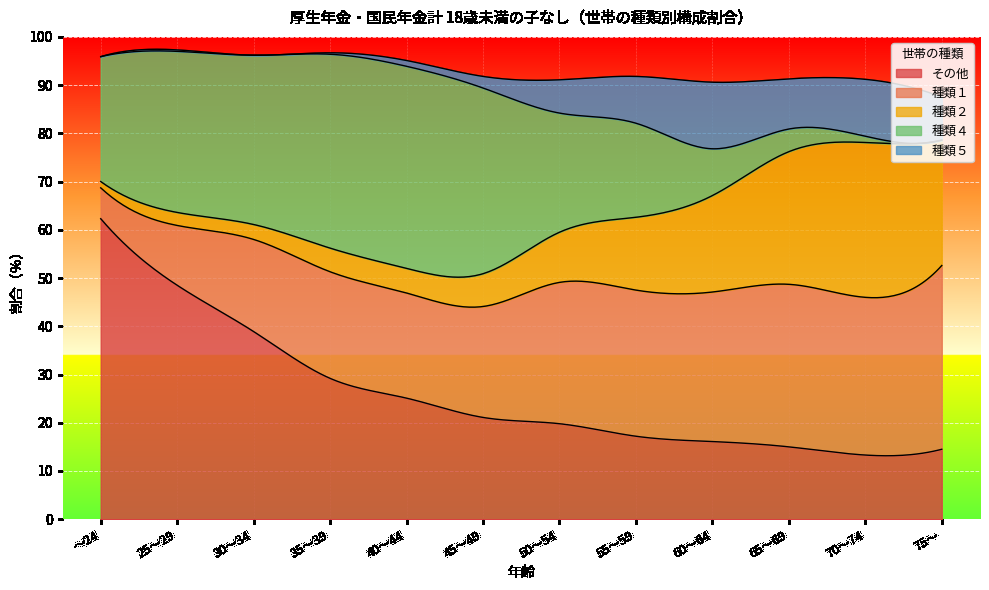

True or false: 種類５ and 種類１ intersect in this chart.

False